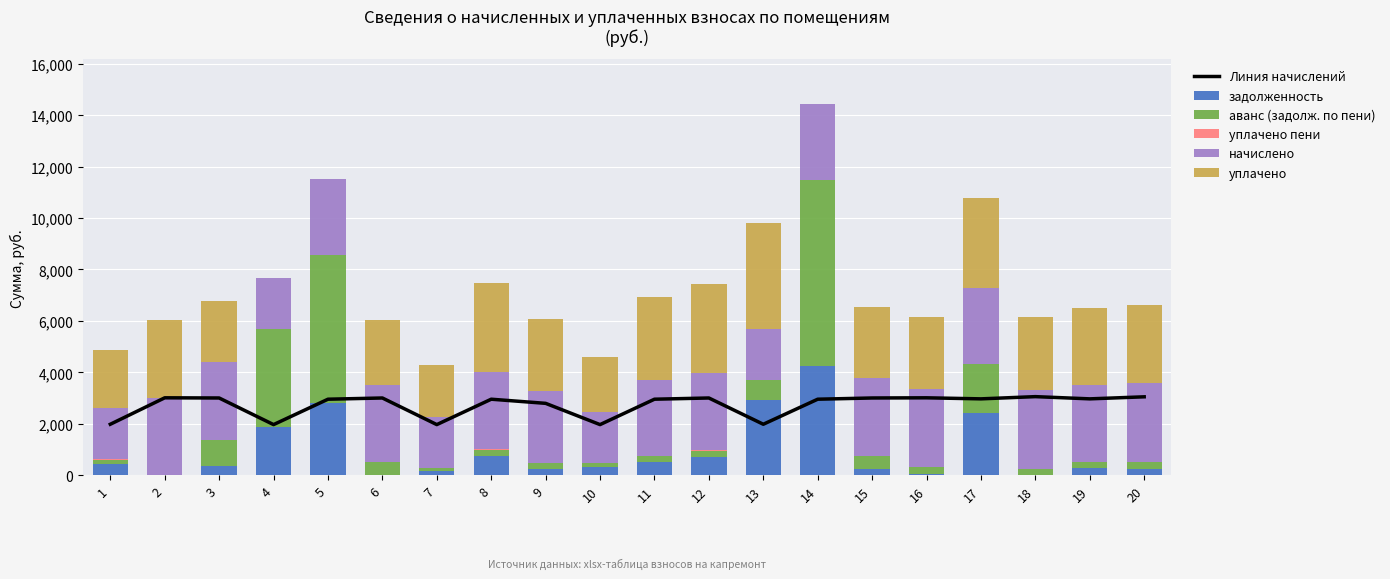

What is the difference between the maximum and second lowest values in the Линия начислений series?

1086.6